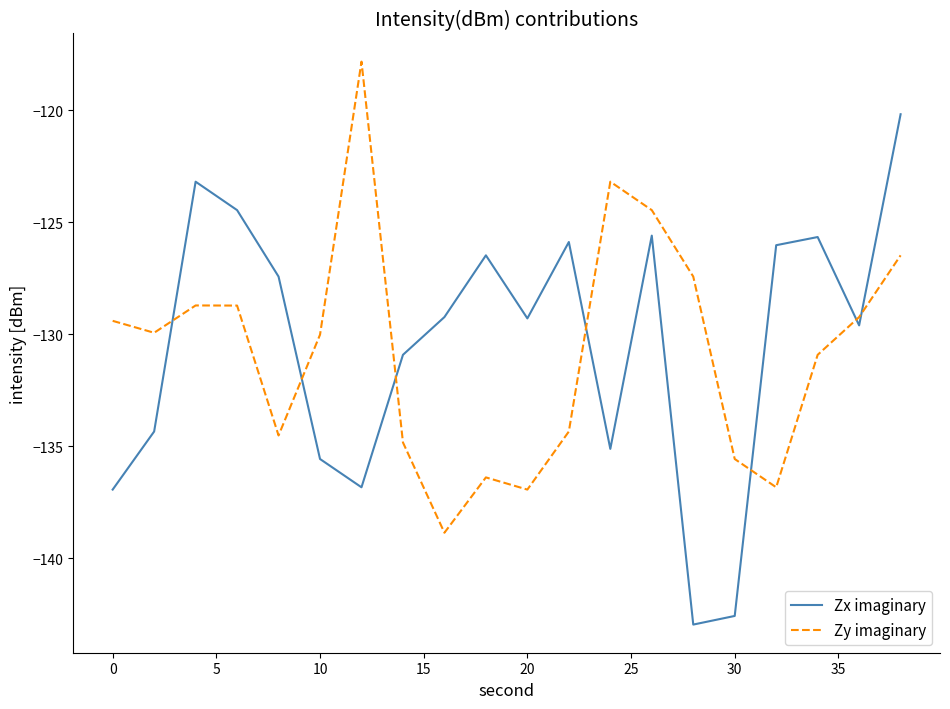

What is the minimum value for Zx imaginary?

-142.9